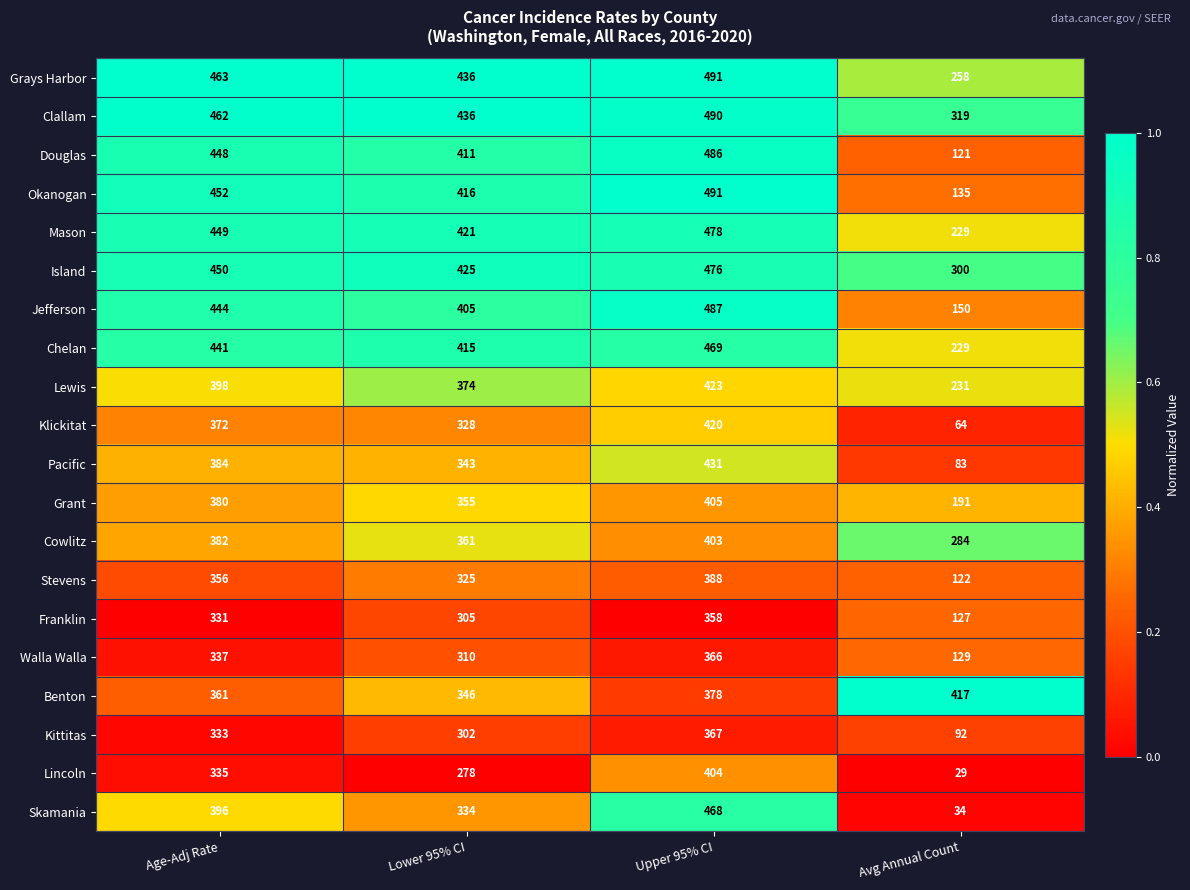

What is the lowest value of the Jefferson series?

150